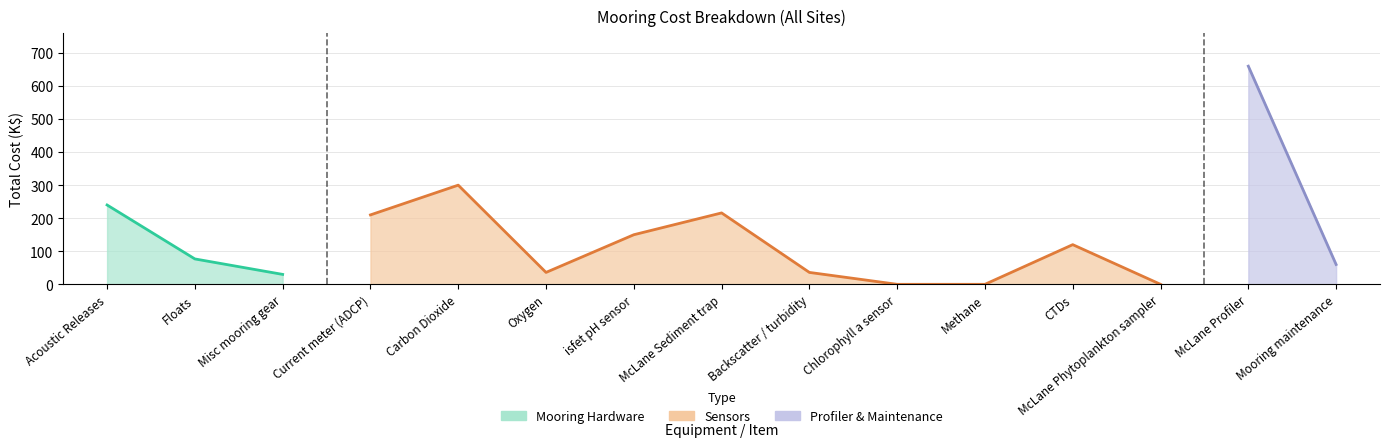

Reading left to right, extract all data points from this chart.

Acoustic Releases=240.0	Floats=76.8	Misc mooring gear=30.0	Current meter (ADCP)=210.0	Carbon Dioxide=300.0	Oxygen=36.0	isfet pH sensor=150.0	McLane Sediment trap=216.0	Backscatter / turbidity=36.0	Chlorophyll a sensor=0.0	Methane=0.0	CTDs=120.0	McLane Phytoplankton sampler=0.0	McLane Profiler=660.0	Mooring maintenance=60.0